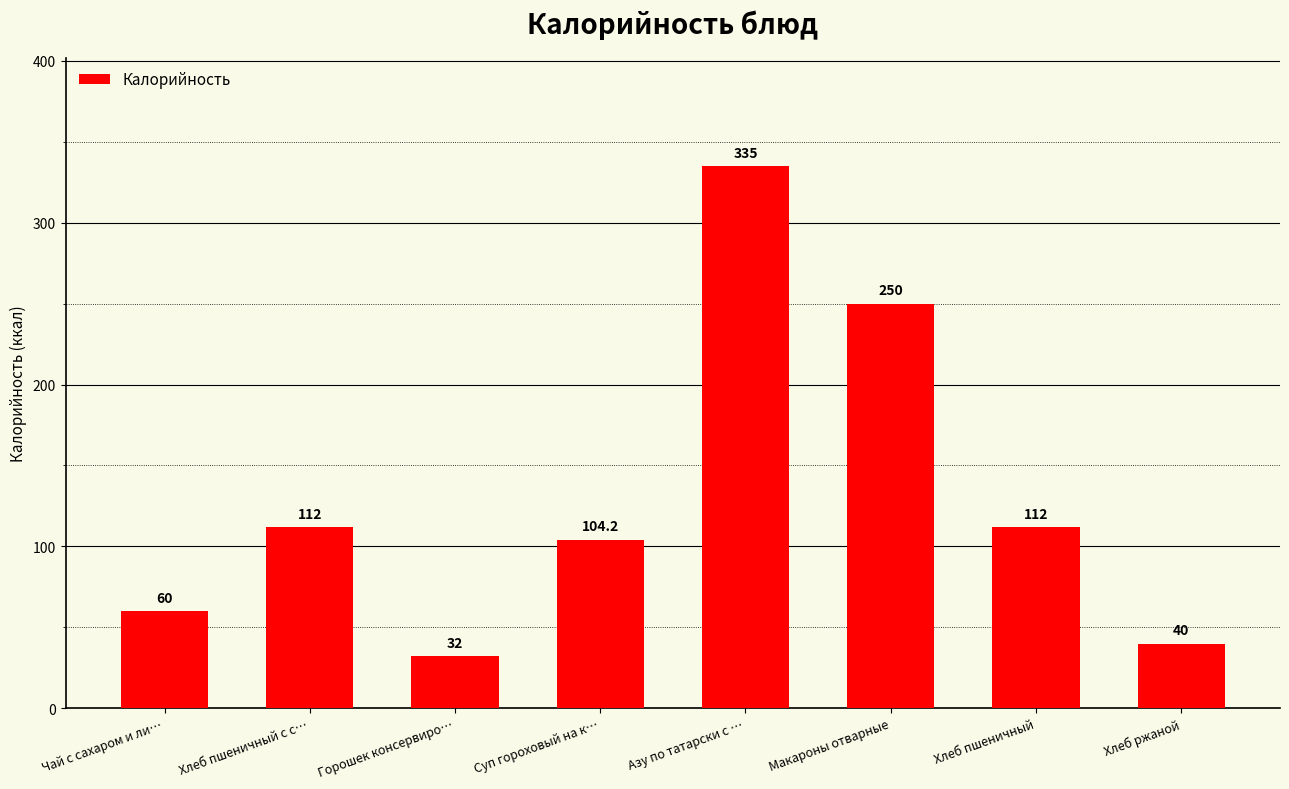

True or false: the data shows 32.0 at Горошек консервиро….

True